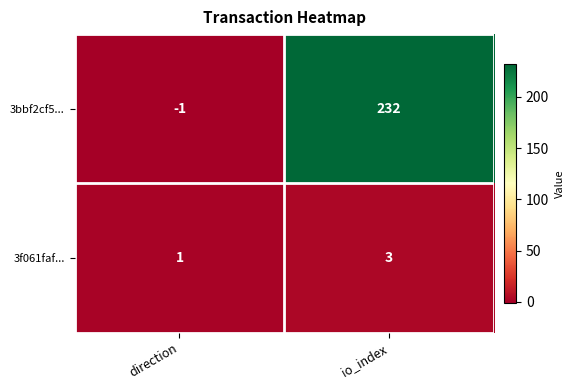

Between direction and io_index, which series saw the biggest shift?

3bbf2cf5...